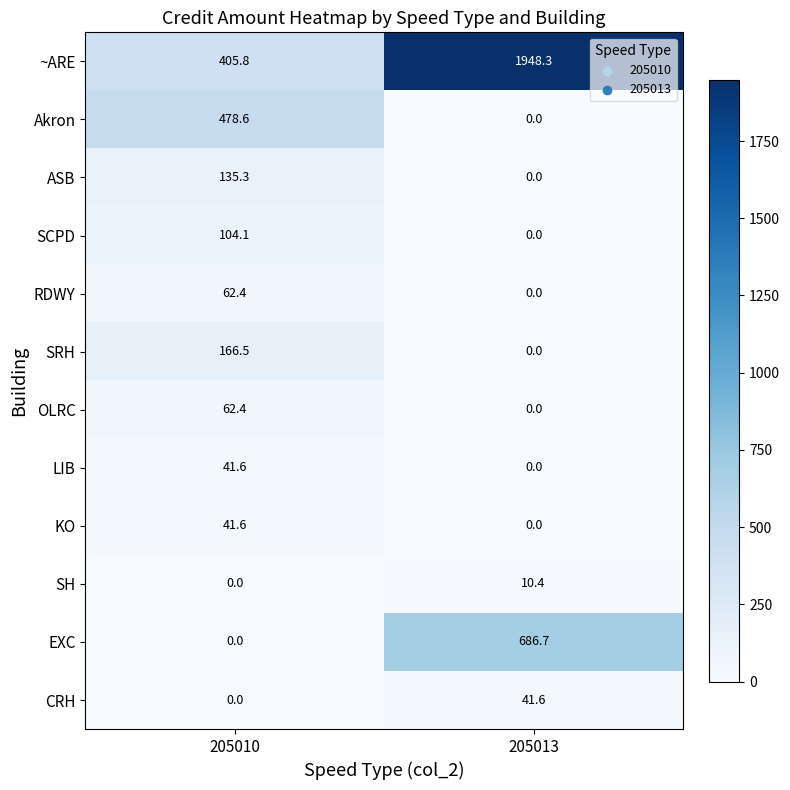

What is the total value across all series at 205010?

1498.3